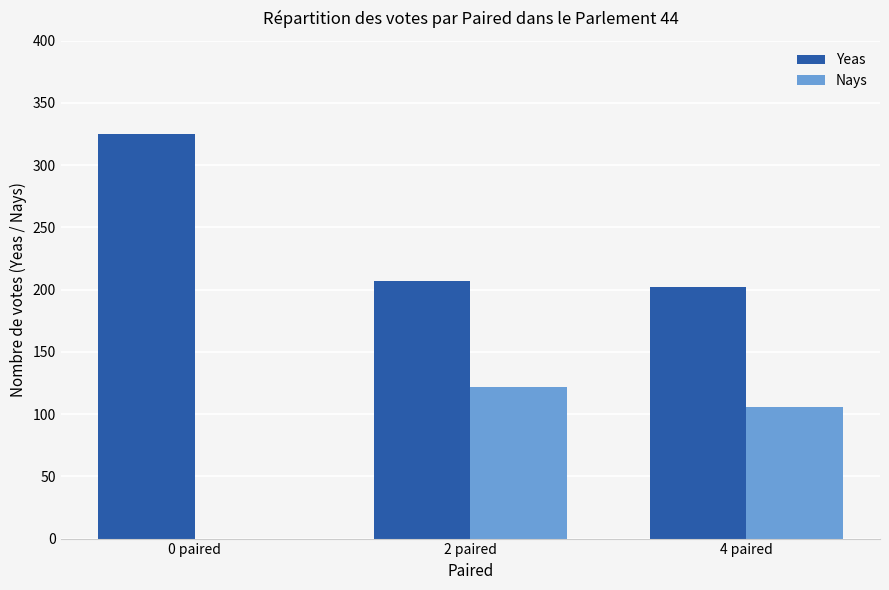

Which series has the largest total across all categories?

Yeas